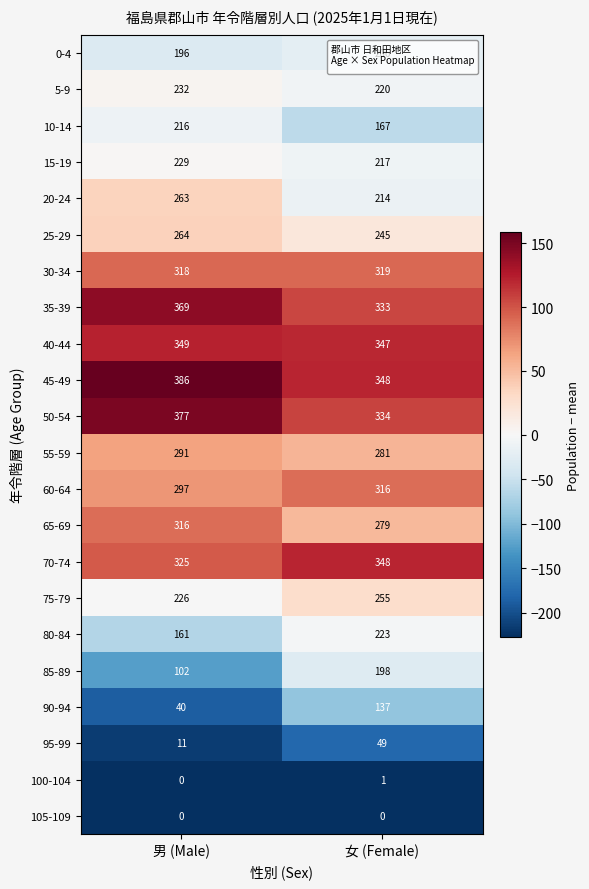

What is the minimum value for 45-49?

348